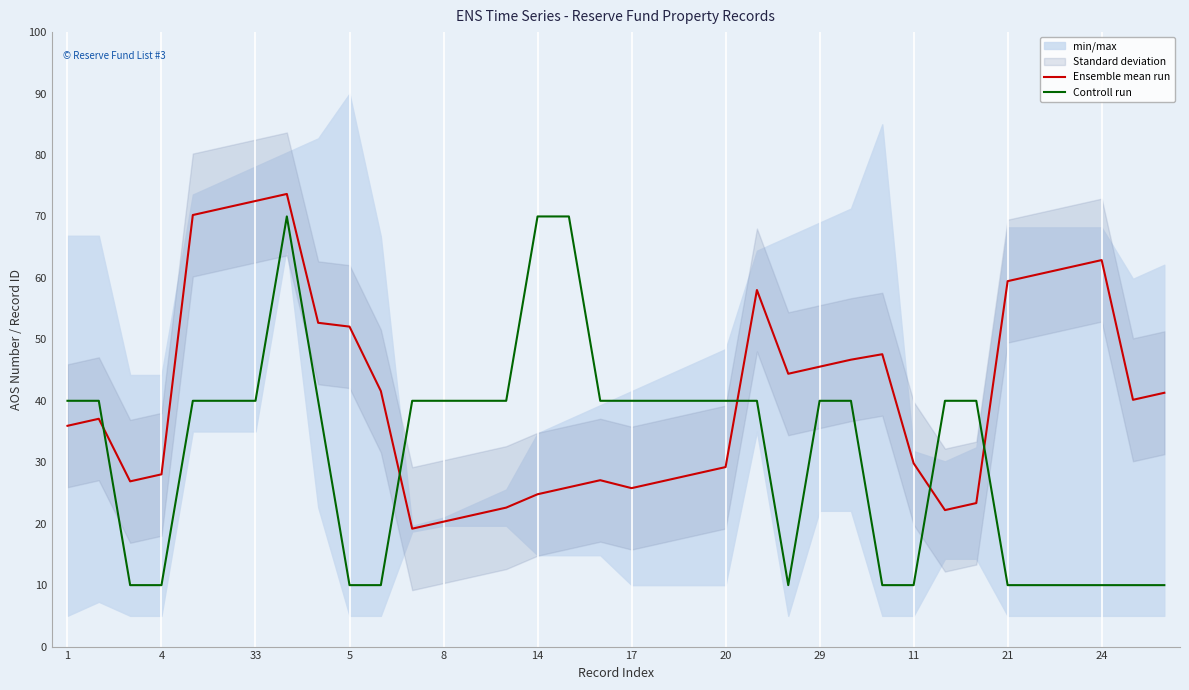

Reading right to left, list all the values displayed in this chart.

Ensemble mean run: 41.3	40.2	62.9	61.8	60.6	59.5	23.4	22.2	29.8	47.6	46.7	45.5	44.4	58.0	29.2	28.1	26.9	25.8	27.1	25.9	24.8	22.6	21.5	20.3	19.2	41.6	52.1	52.7	73.7	72.5	71.4	70.2	28.0	26.9	37.1	35.9
Controll run: 10.0	10.0	10.0	10.0	10.0	10.0	40.0	40.0	10.0	10.0	40.0	40.0	10.0	40.0	40.0	40.0	40.0	40.0	40.0	70.0	70.0	40.0	40.0	40.0	40.0	10.0	10.0	40.0	70.0	40.0	40.0	40.0	10.0	10.0	40.0	40.0